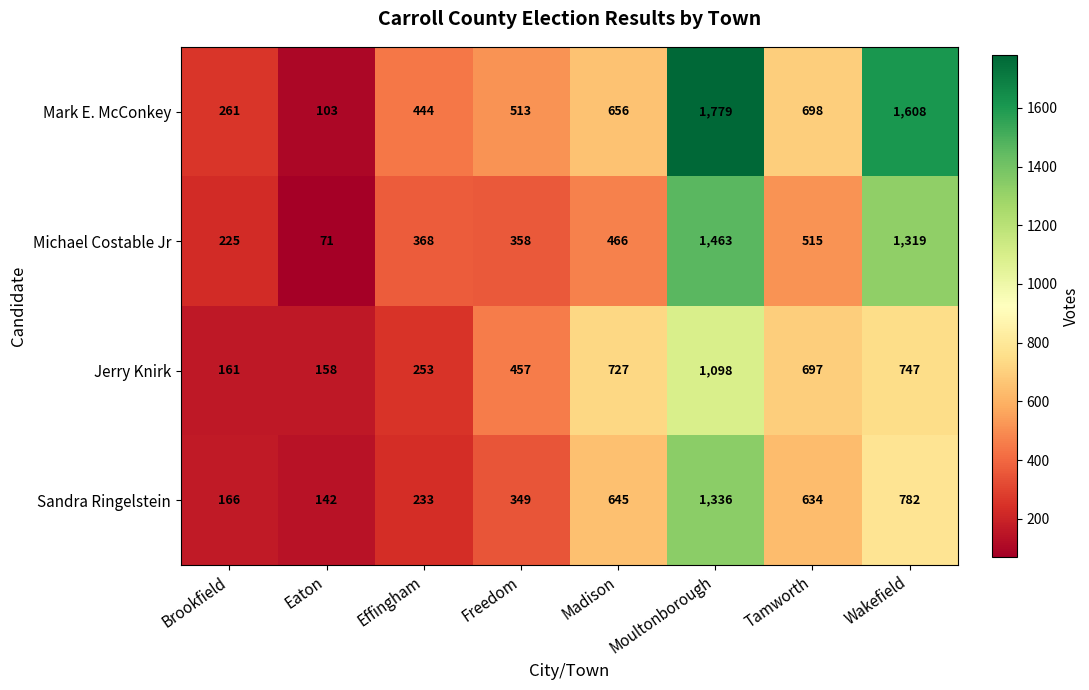

At how many categories does at least one series exceed 163?

7